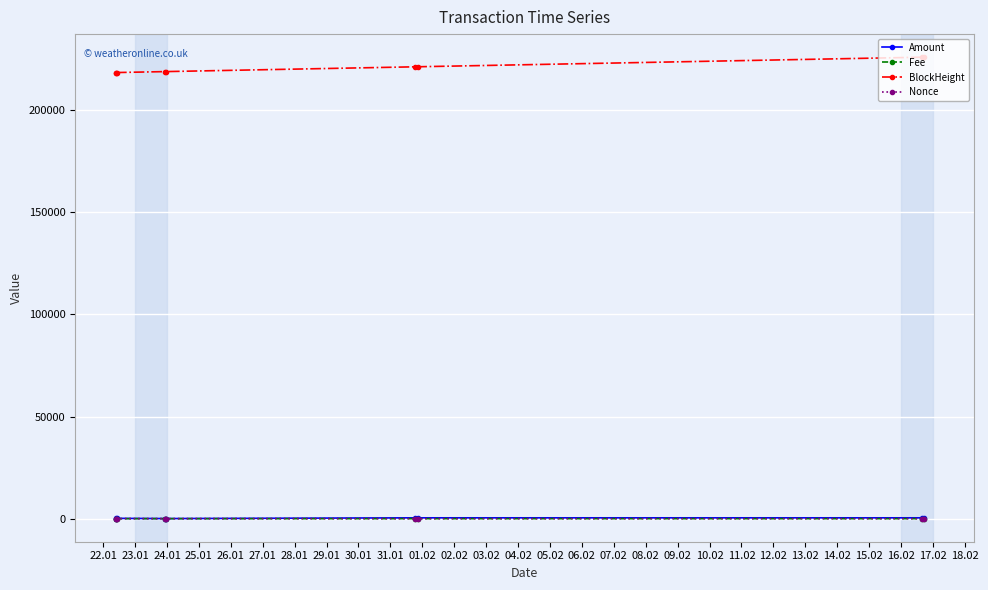

True or false: Fee and BlockHeight cross at least once.

False